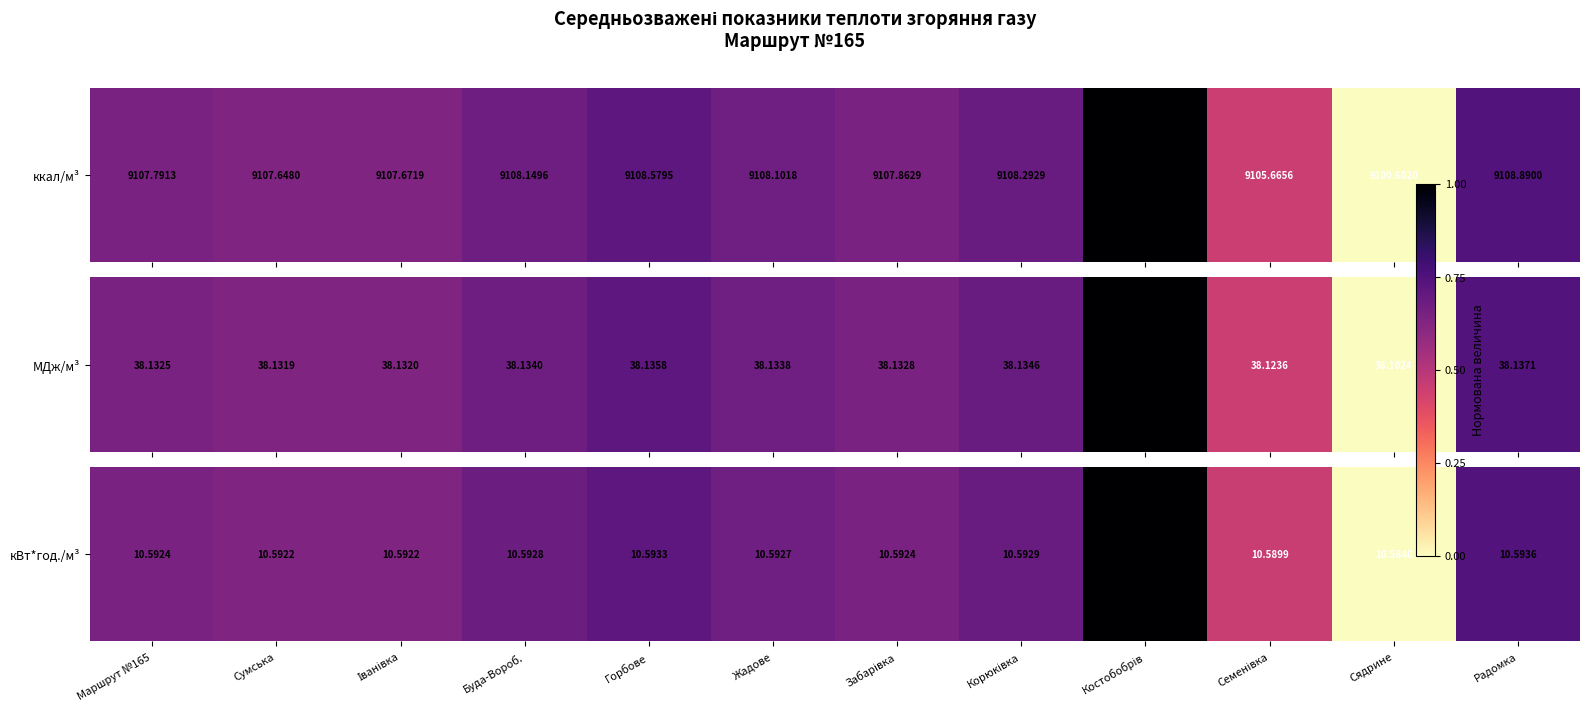

How many positive values are there?

11